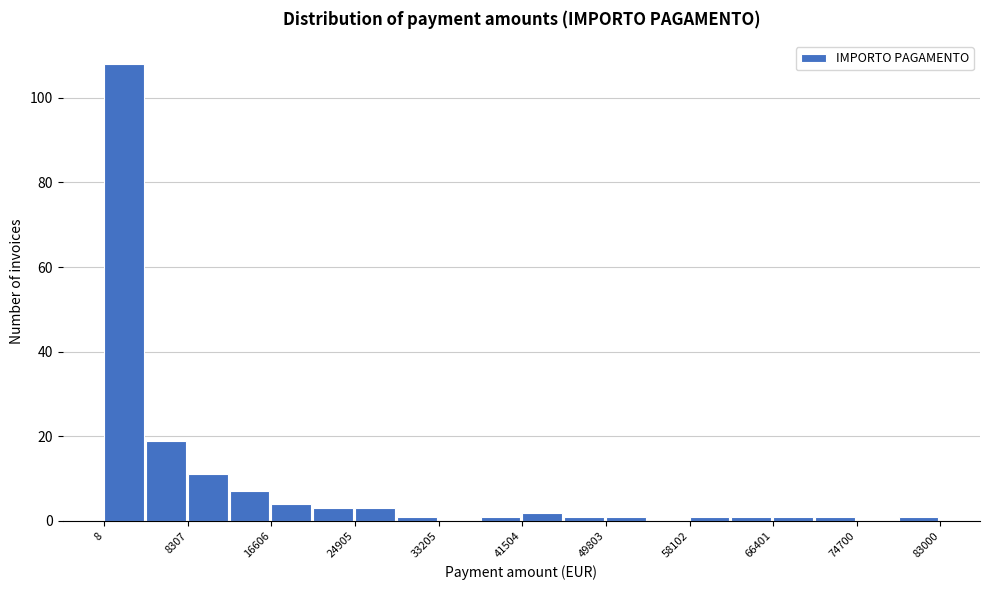

Reading left to right, transcribe this chart: for each bar, give the range it covers on the x-axis and its height. Neither the bar edges nor the heights are printed on the chart, so give them approximately, as read against the axes.

0 to 4000: 108
4000 to 8000: 20
8000 to 12000: 12
12000 to 17000: 8
17000 to 21000: 4
21000 to 25000: 4
25000 to 29000: 4
29000 to 33000: under 2
33000 to 37000: 0
37000 to 42000: under 2
42000 to 46000: 2
46000 to 50000: under 2
50000 to 54000: under 2
54000 to 58000: 0
58000 to 62000: under 2
62000 to 66000: under 2
66000 to 71000: under 2
71000 to 75000: under 2
75000 to 79000: 0
79000 to 83000: under 2